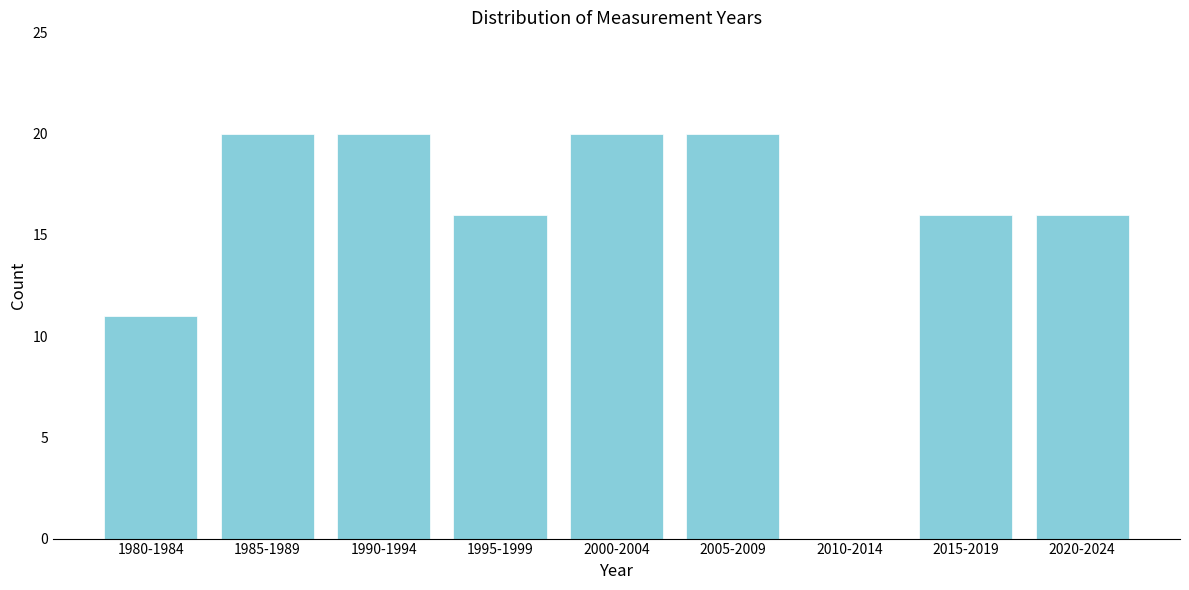

Reading right to left, extract all data points from this chart.

2020-2024=16	2015-2019=16	2010-2014=0	2005-2009=20	2000-2004=20	1995-1999=16	1990-1994=20	1985-1989=20	1980-1984=11